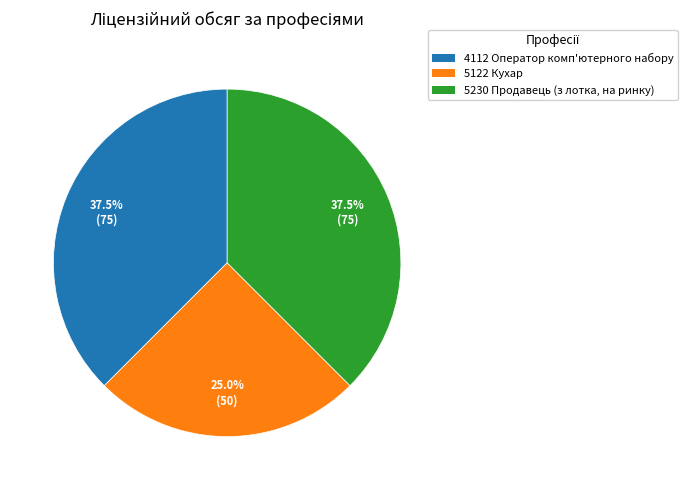

Is it true that 5122 Кухар is 25% of the pie?

True